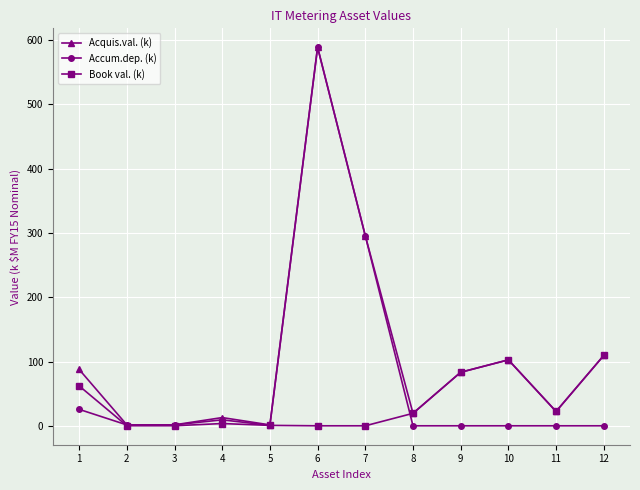

Which series has the largest range (max minus min)?

Accum.dep. (k)